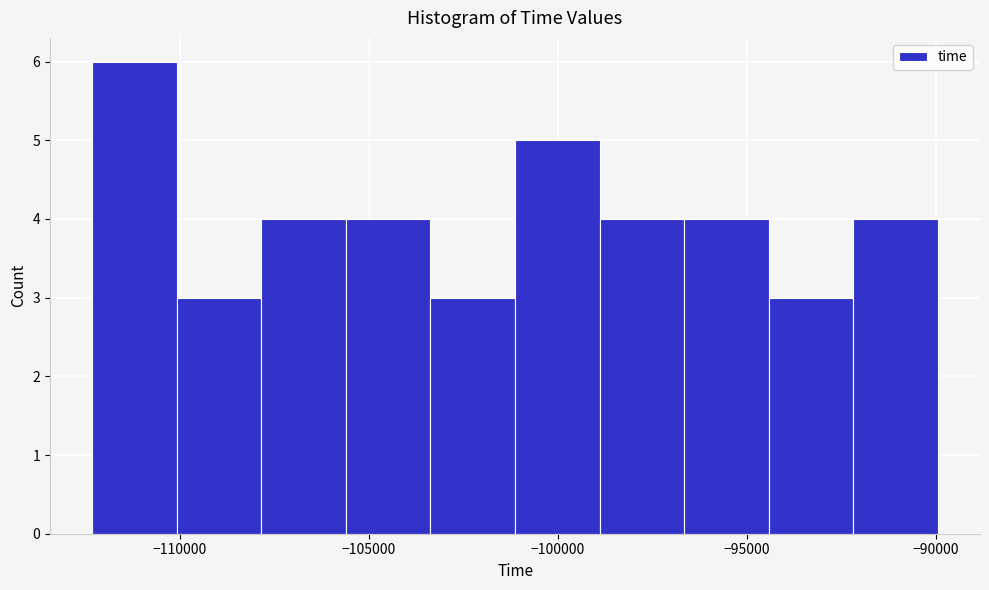

Which range on the x-axis has the tallest bar?

-112500 to -110000